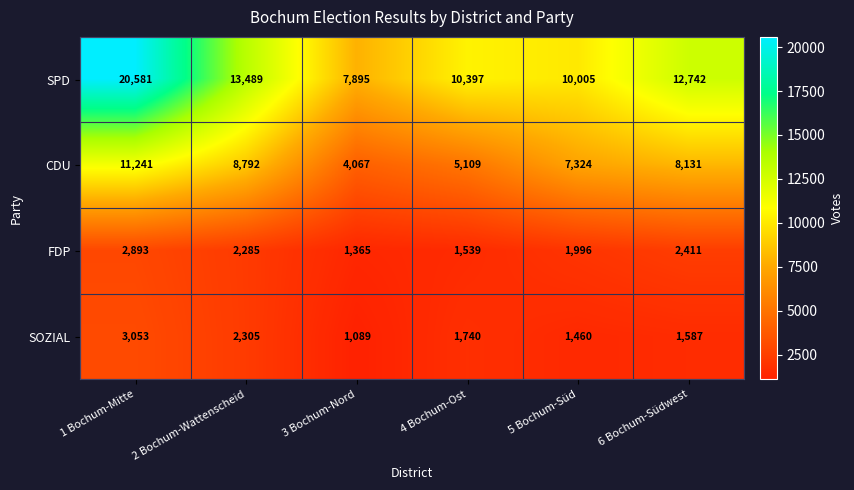

What is the total value across all series at 3 Bochum-Nord?

14416